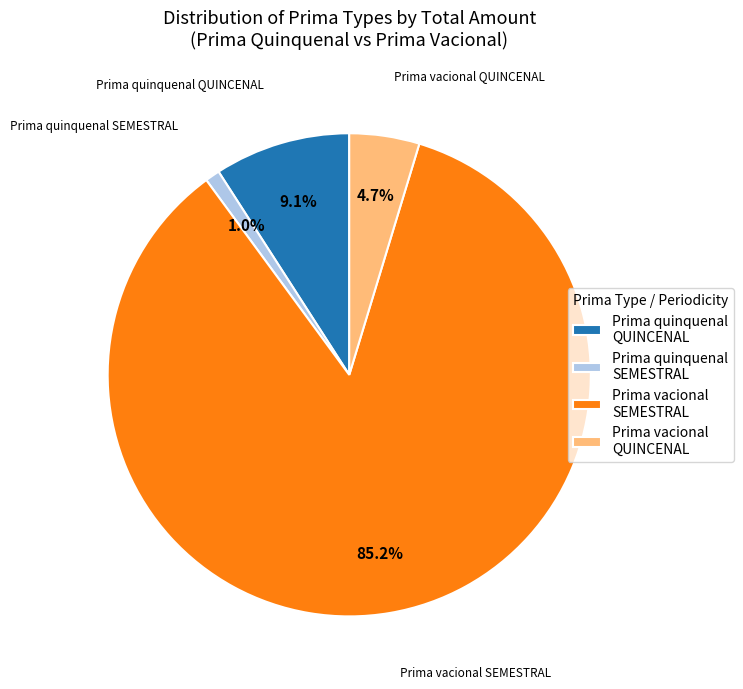

To the nearest percent, what is the difference between the largest and smallest slice percentages?

84%